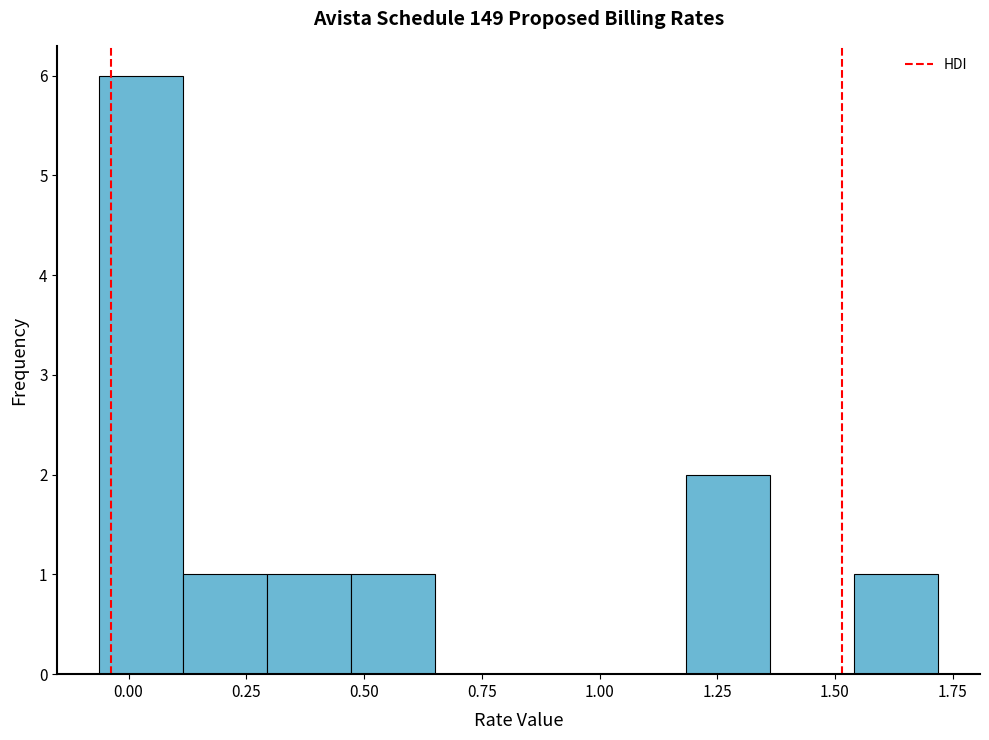

Read against the x-axis, roughly where is the centre of the tallest bar?

0.05